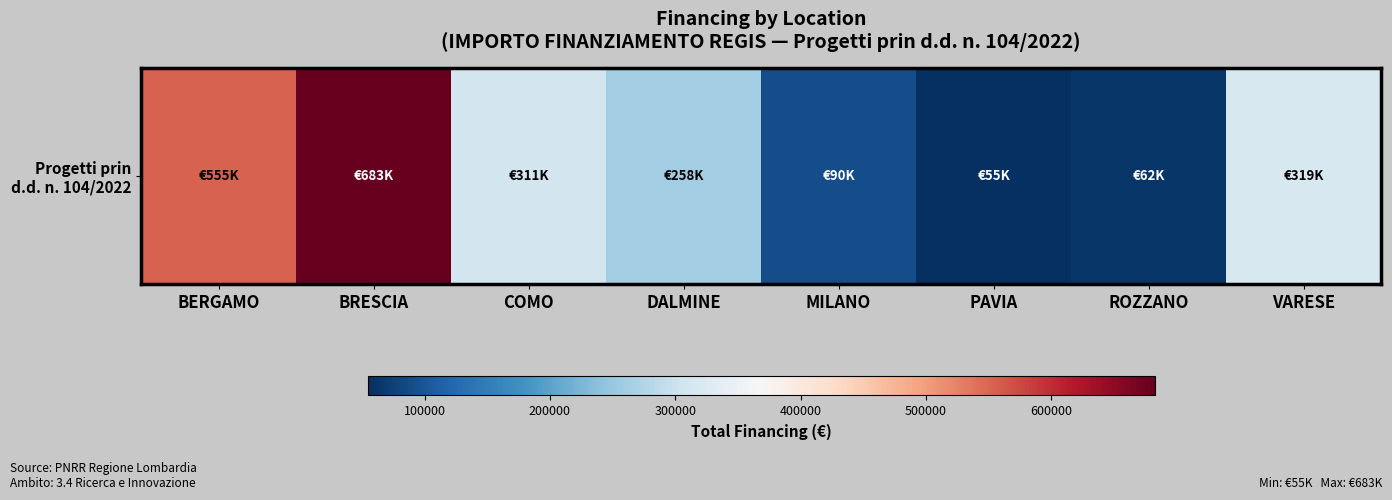

Where is the data nearest to the value 368540?

VARESE